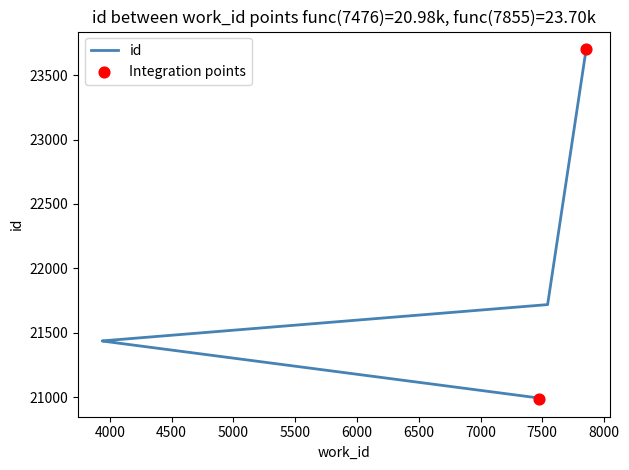

Which has a higher value, 7855 or 7476?

7855